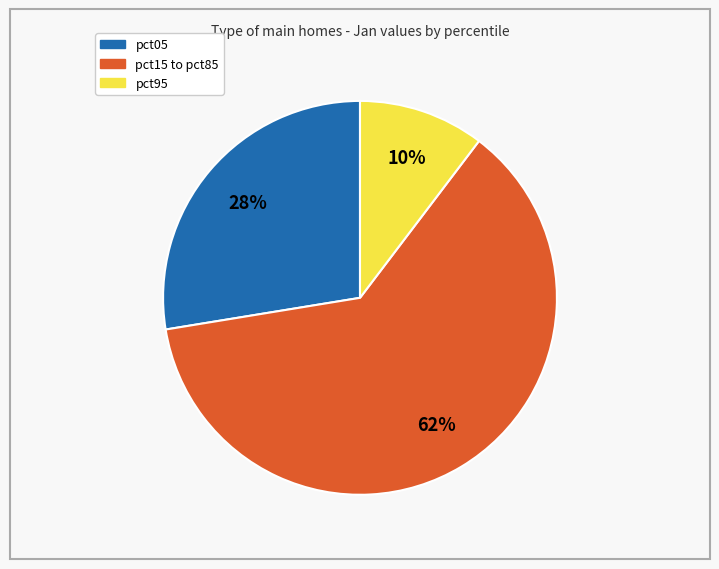

To the nearest percent, what is the average slice percentage?

33%